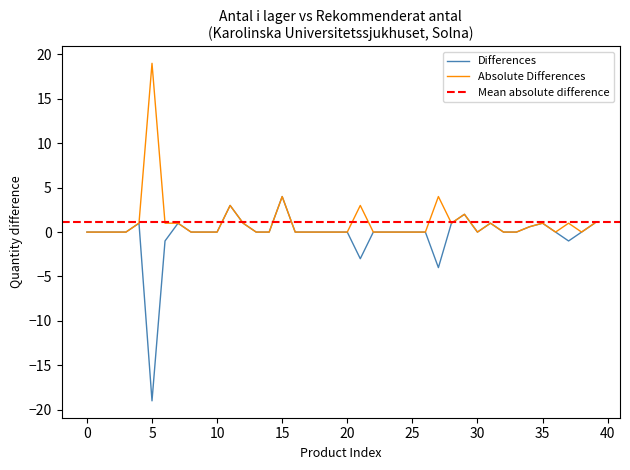

Which category has the highest value in the Absolute Differences series?

5